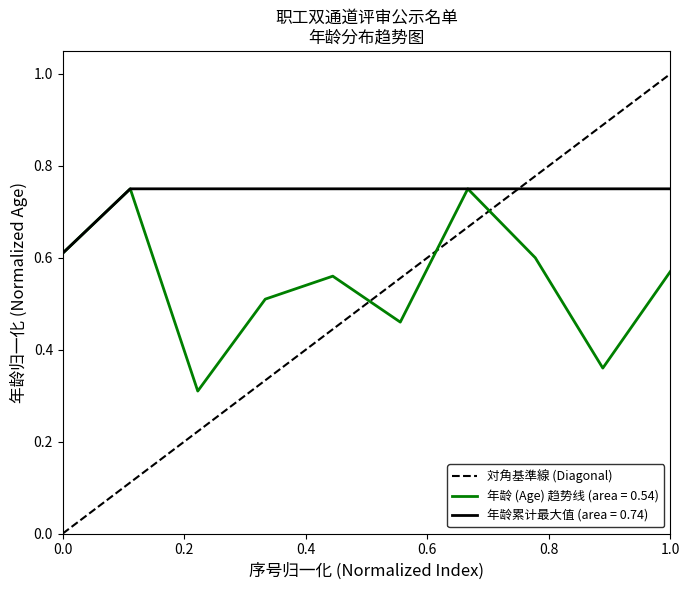

What is the minimum value for 年龄 (Age) 趋势线 (area = 0.54)?

0.3